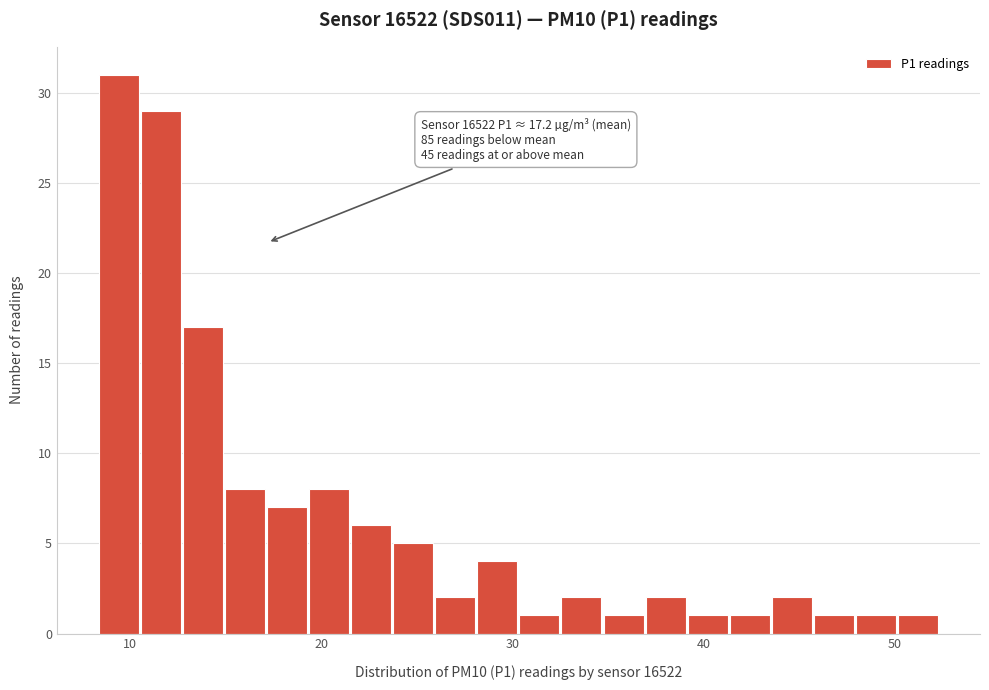

Around what value on the x-axis is the tallest bar? Give the approximate position of its centre, as read against the axis.

9